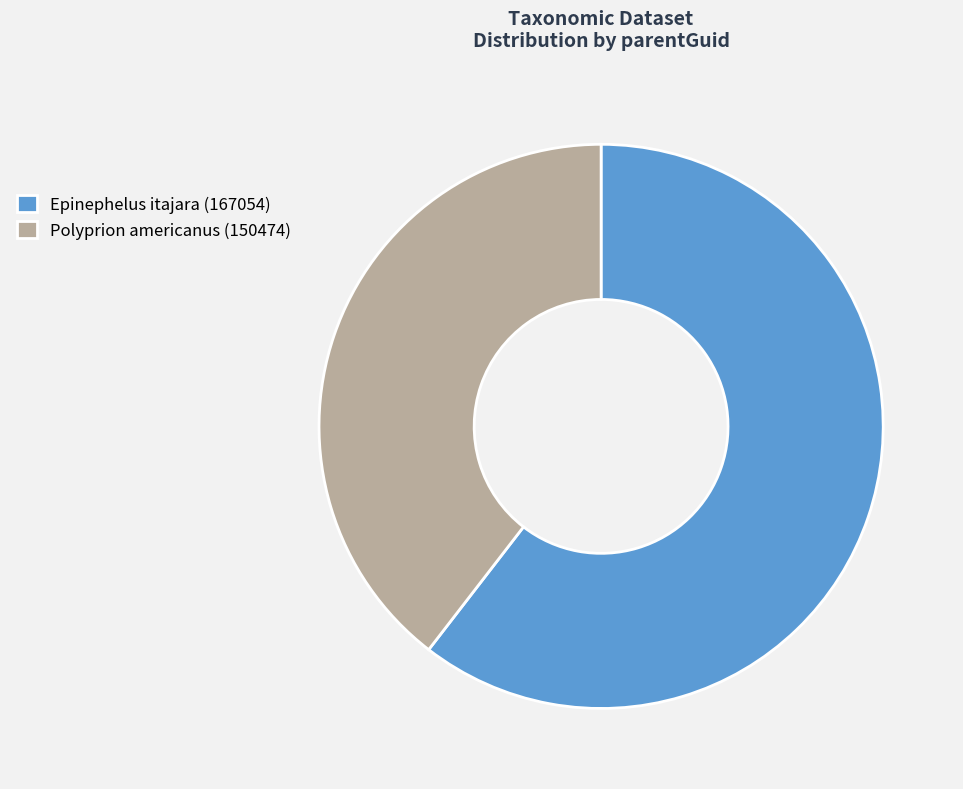

How many slices are in this pie chart?

2